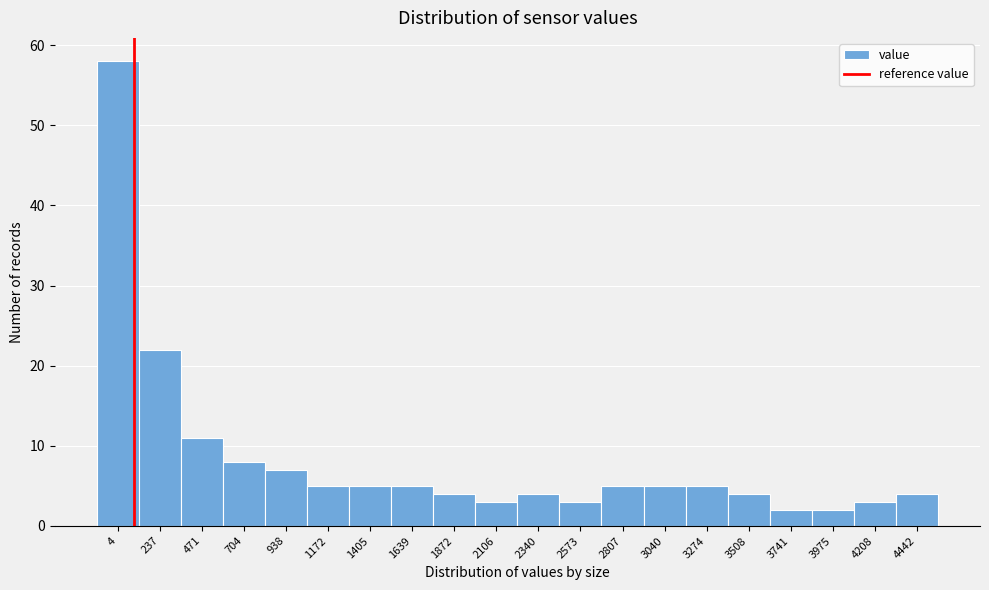

Reading right to left, list all the values displayed in this chart.

4442=4	4208=3	3975=2	3741=2	3508=4	3274=5	3040=5	2807=5	2573=3	2340=4	2106=3	1872=4	1639=5	1405=5	1172=5	938=7	704=8	471=11	237=22	4=58